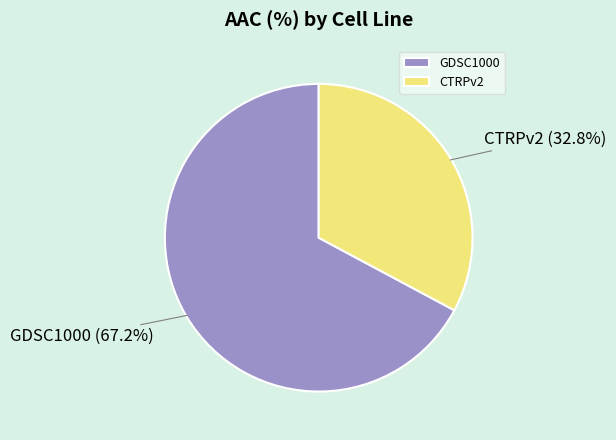

The CTRPv2 slice represents 19% of the pie. True or false?

False